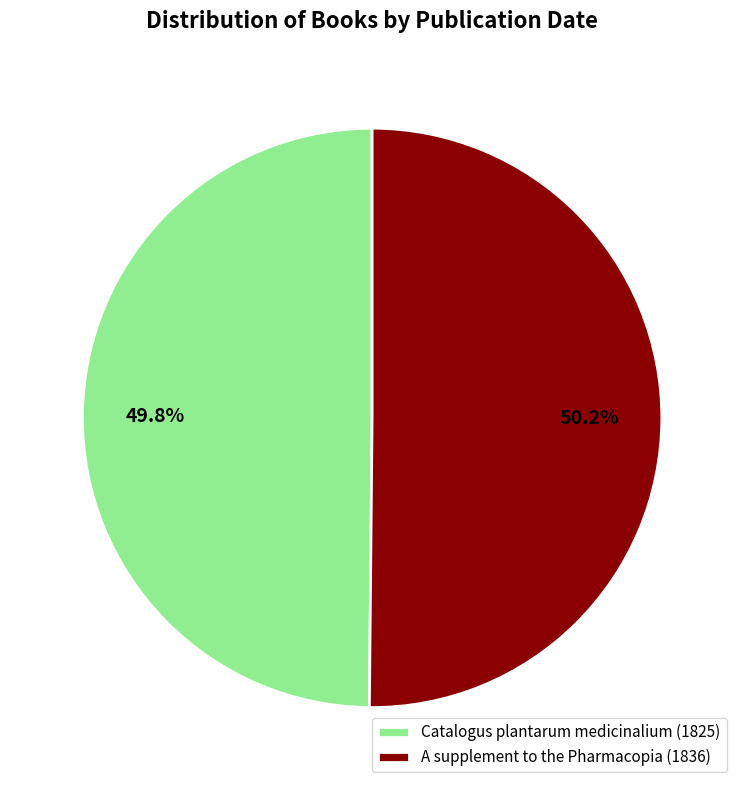

Approximately how many times larger is the value at A supplement to the Pharmacopia (1836) compared to Catalogus plantarum medicinalium (1825)?

1.0